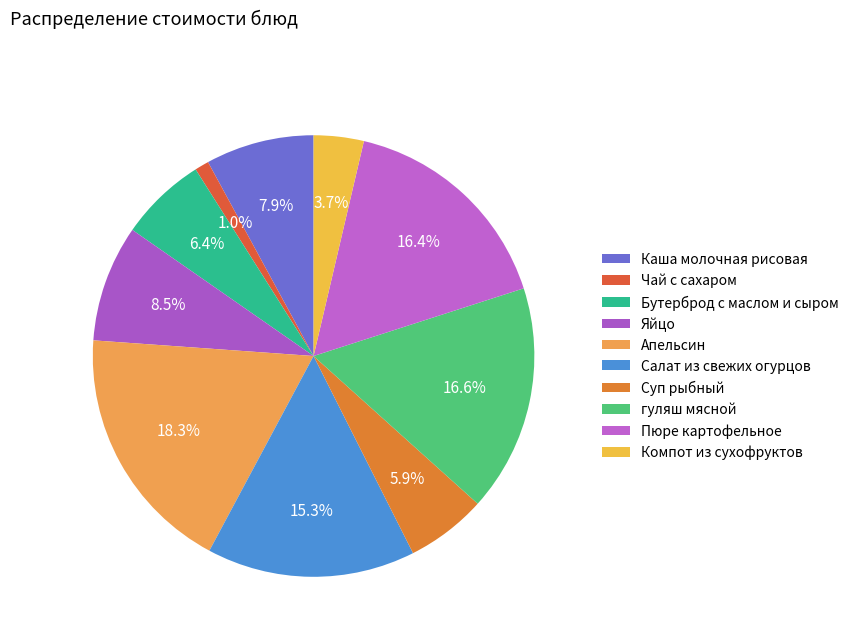

What percentage do Яйцо and гуляш мясной together represent?

25.2%